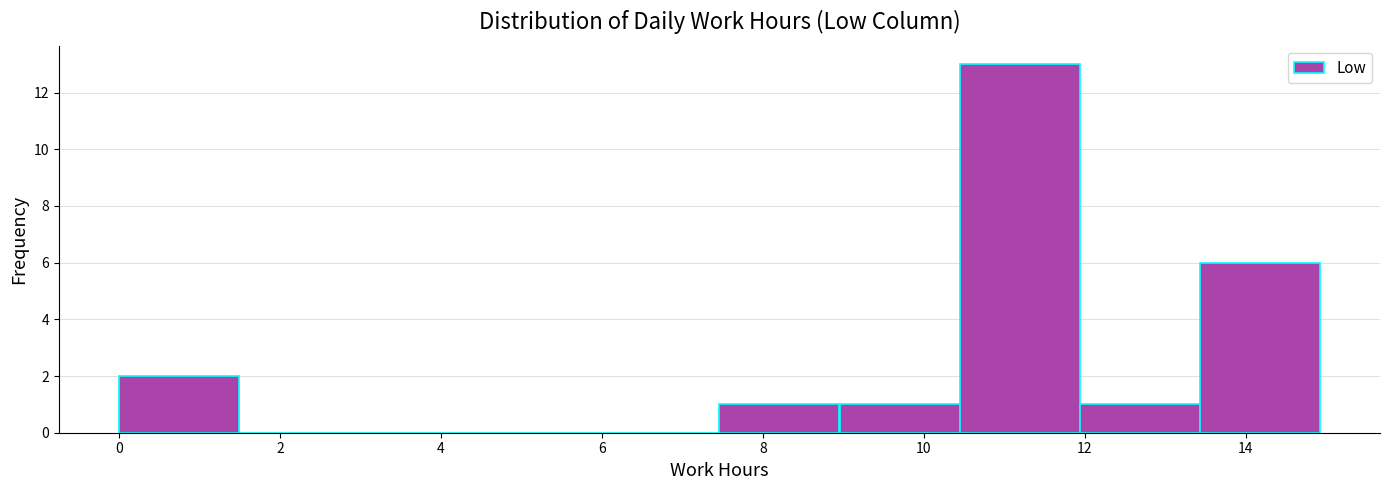

Reading left to right, transcribe this chart: for each bar, give the range it covers on the x-axis and its height. Neither the bar edges nor the heights are printed on the chart, so give them approximately, as read against the axes.

0.0 to 1.4: 2
1.4 to 3.0: 0
3.0 to 4.4: 0
4.4 to 6.0: 0
6.0 to 7.4: 0
7.4 to 9.0: 1
9.0 to 10.4: 1
10.4 to 12.0: 13
12.0 to 13.4: 1
13.4 to 15.0: 6